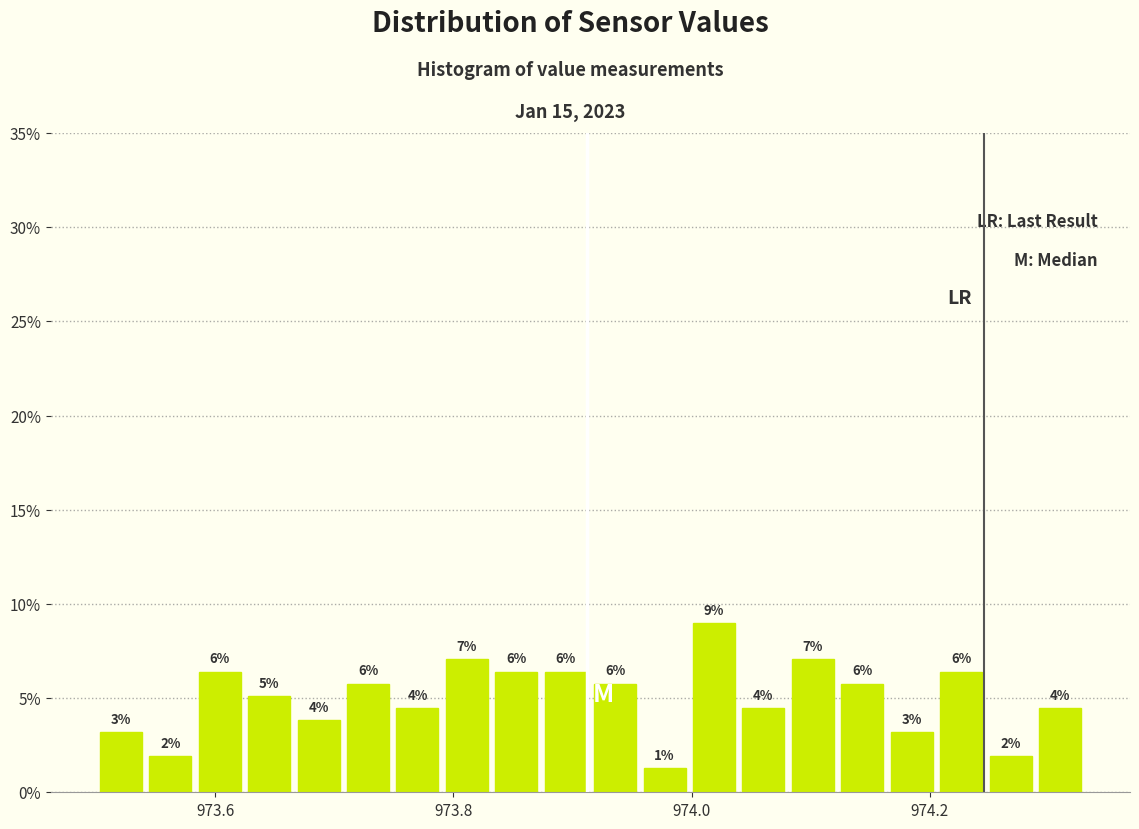

Read against the x-axis, roughly where is the centre of the tallest bar?

974.02